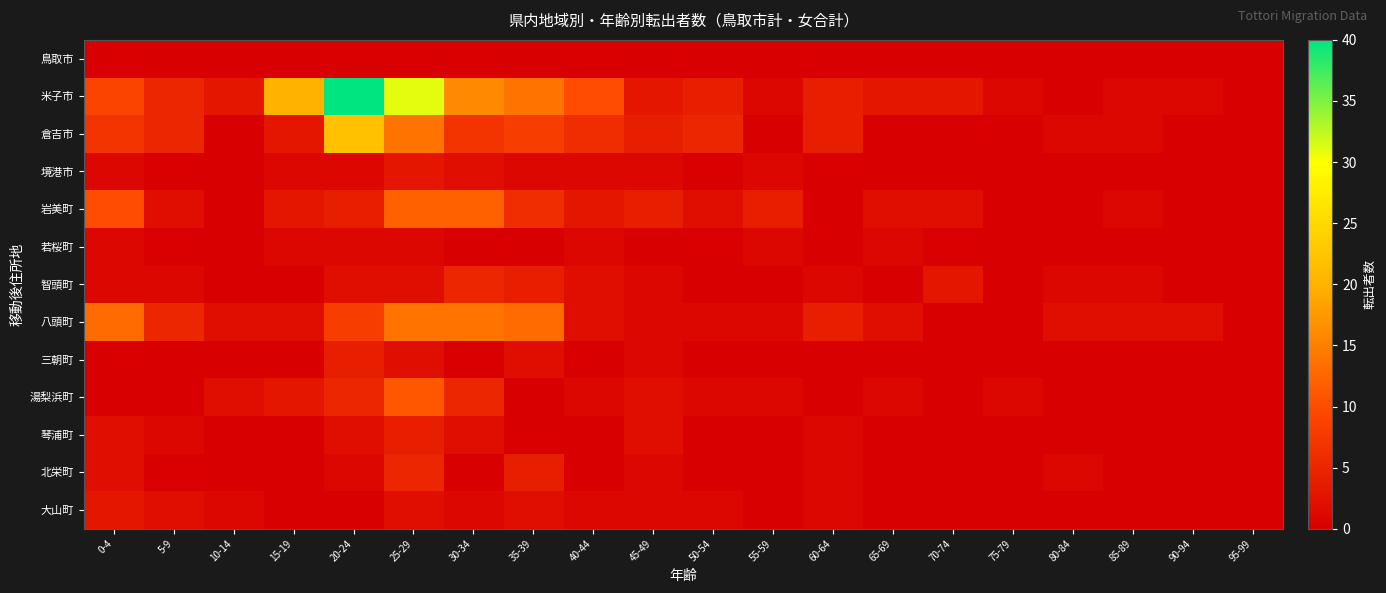

Which series has the largest range (max minus min)?

米子市